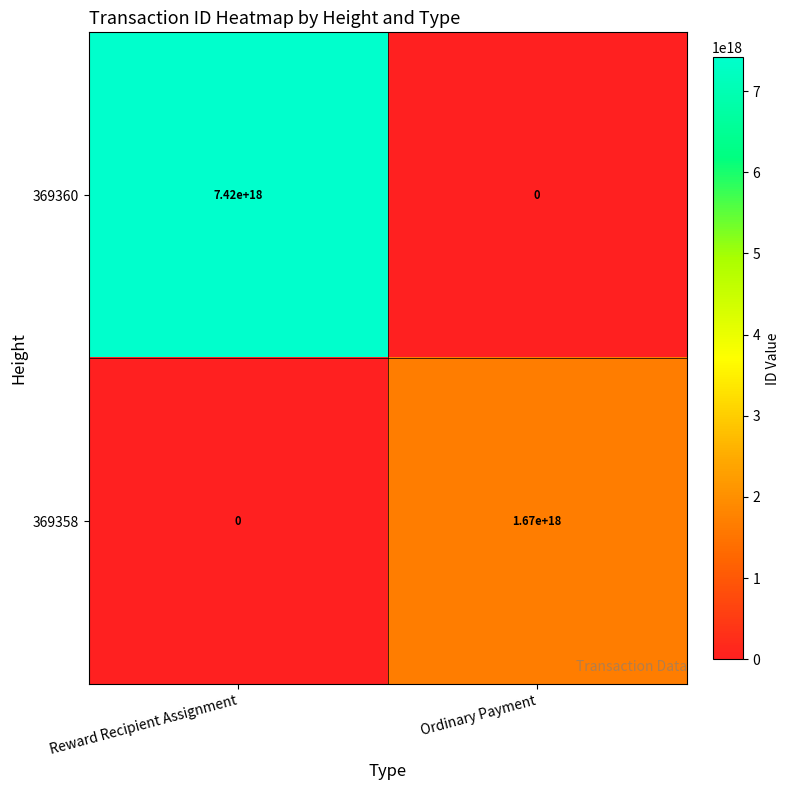

Count the number of data series in this chart.

2